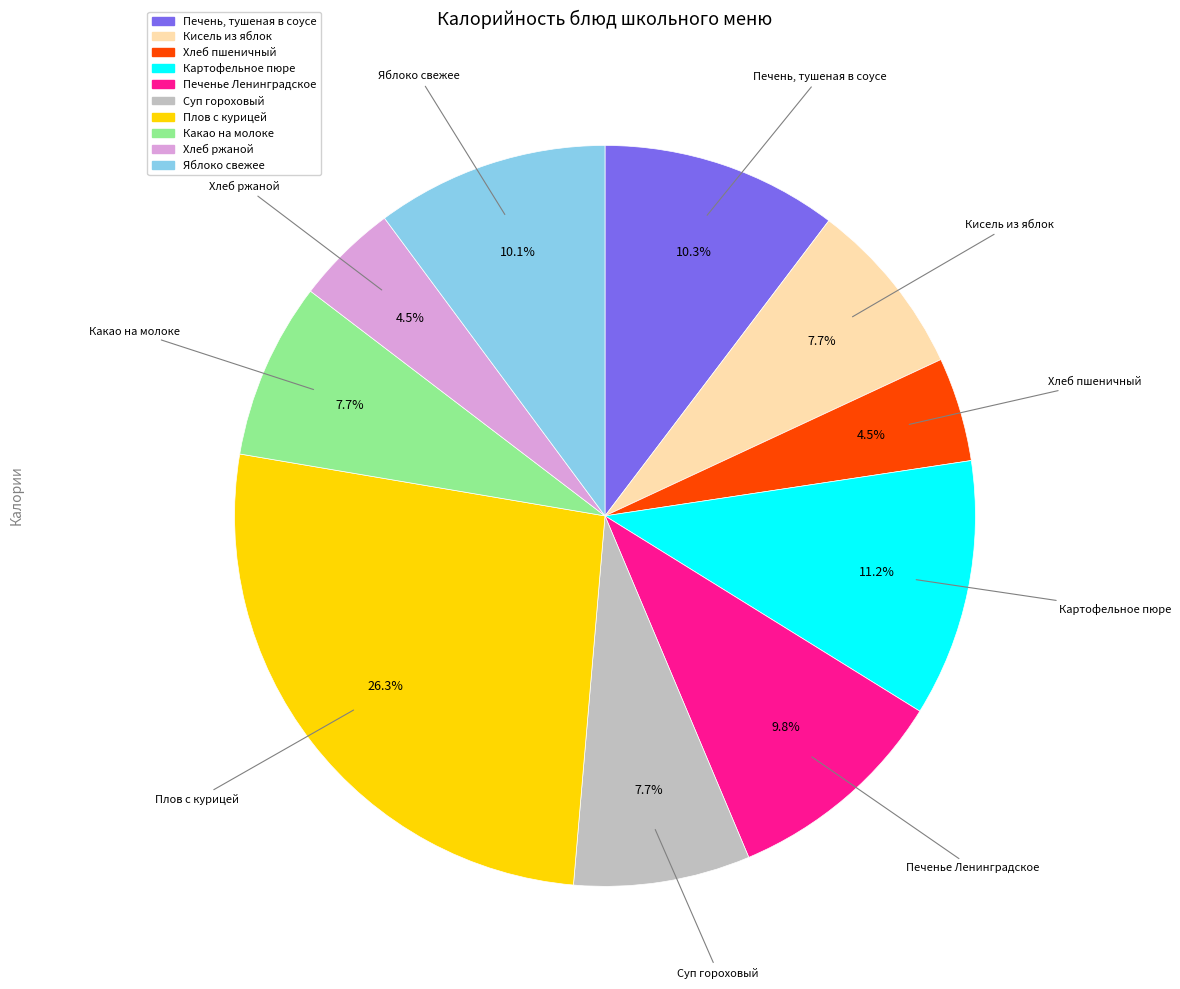

To the nearest percent, what is the combined percentage of Яблоко свежее and Какао на молоке?

18%